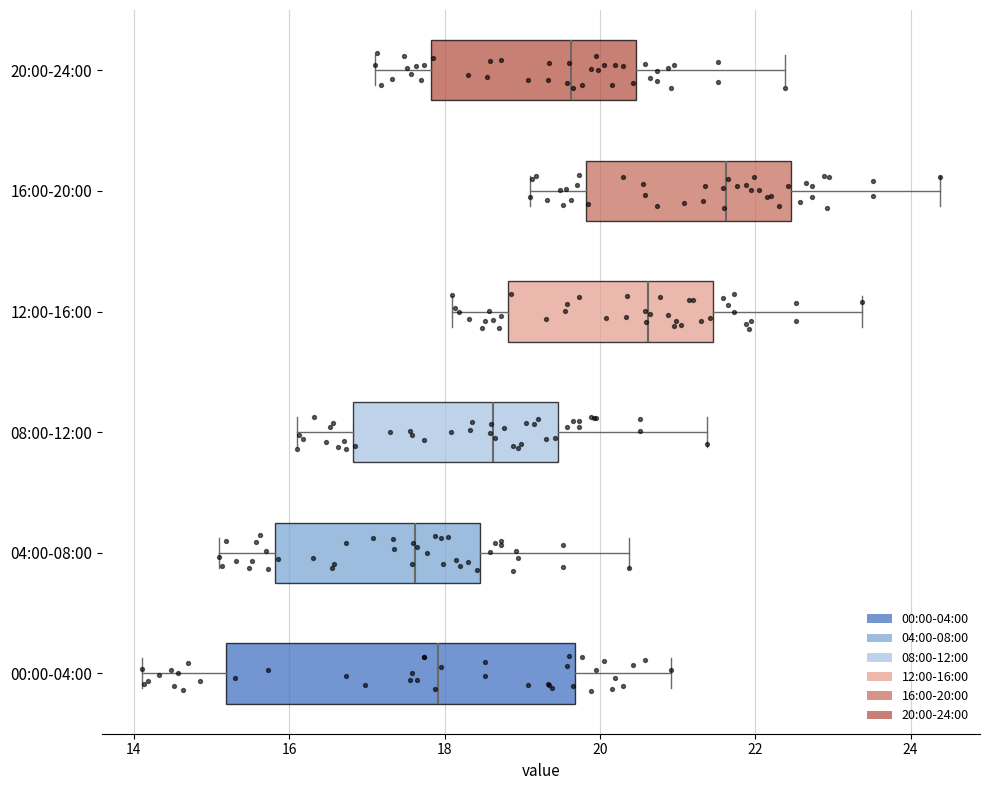

Which box's median line is the furthest to the left?

04:00-08:00